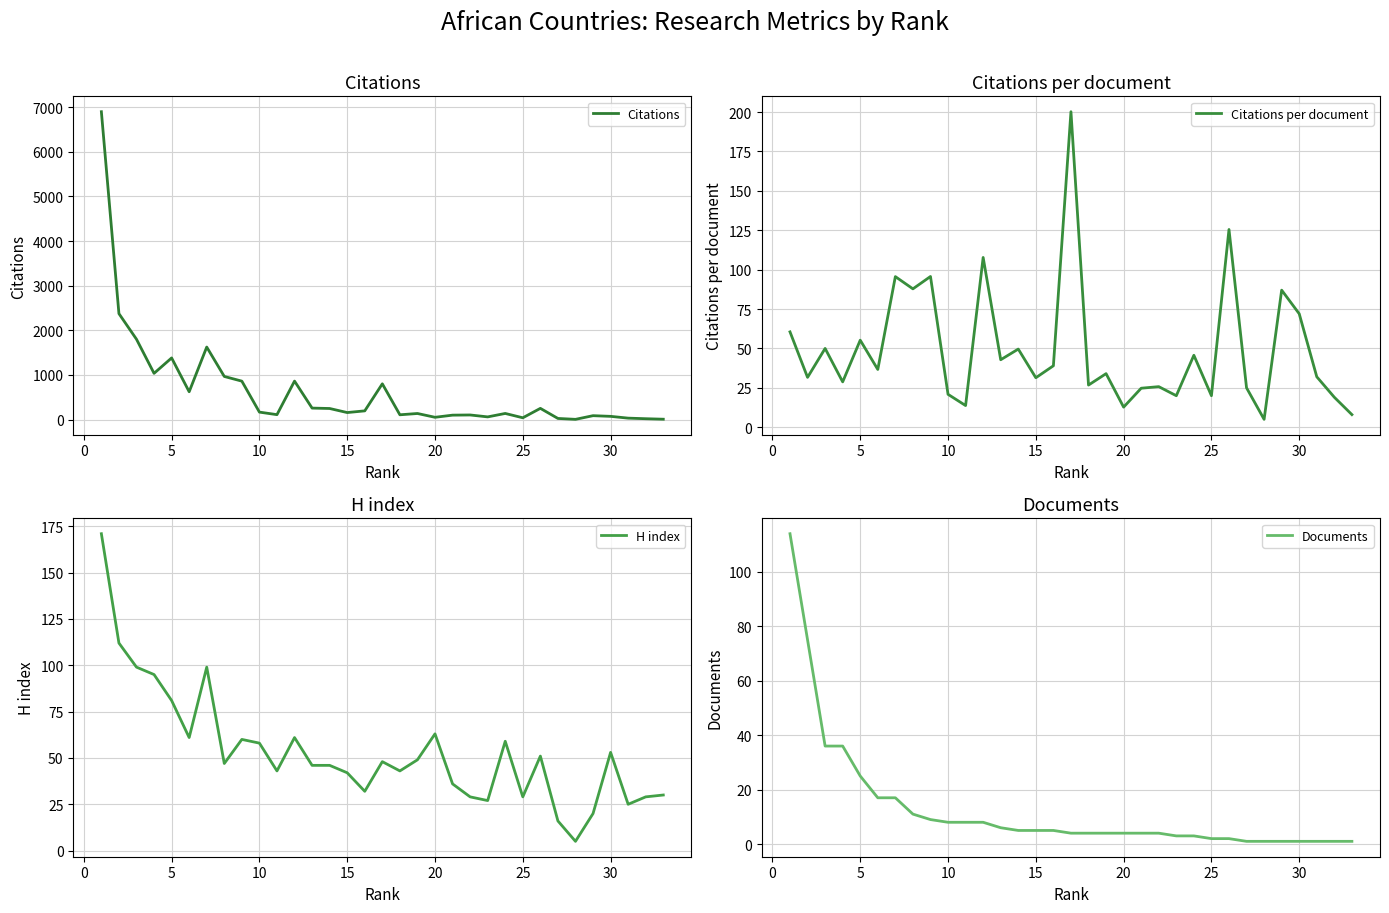

Rank the series by their maximum value, from highest to lowest.

Citations, Citations per document, H index, Documents